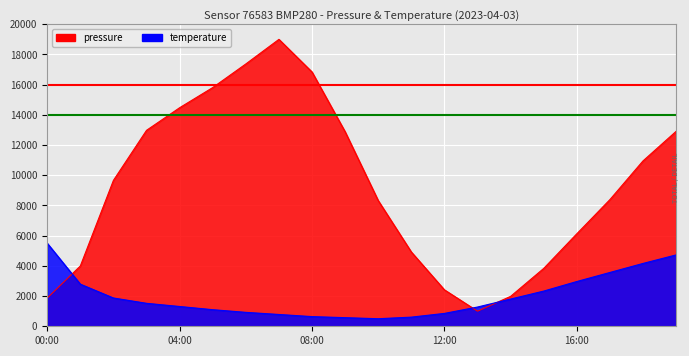

At which label does pressure reach its peak?

07:00